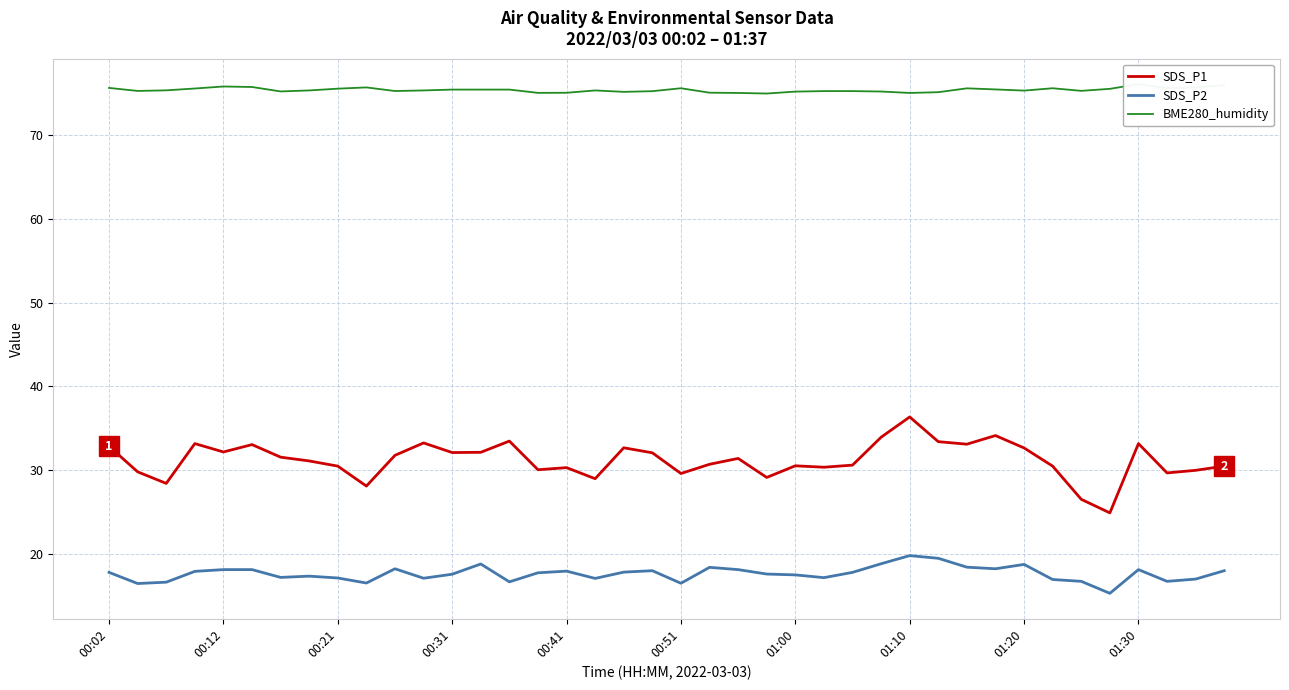

What is the approximate value of SDS_P2 at 01:10?

19.8